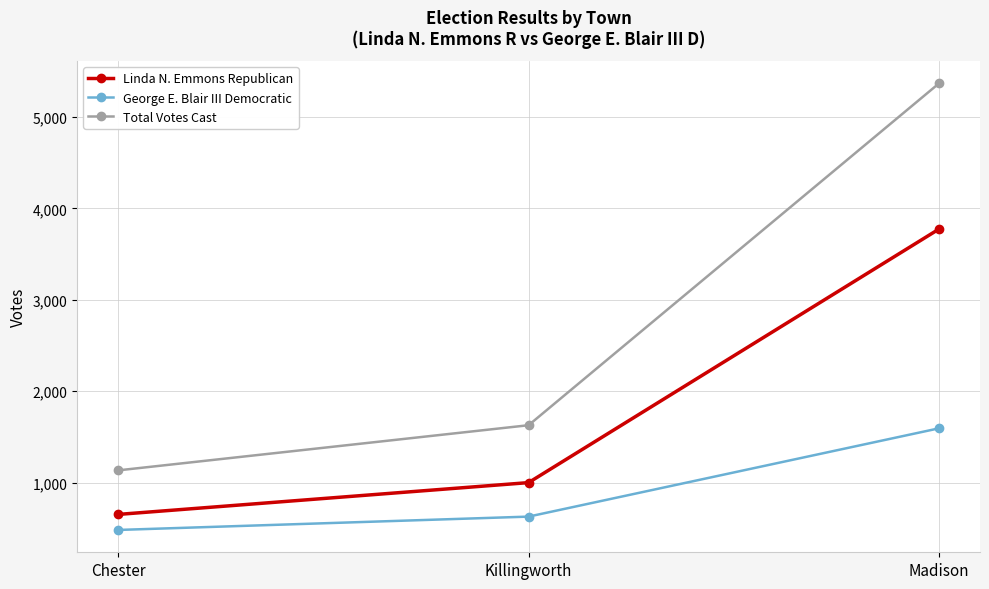

True or false: George E. Blair III Democratic has a value of 834 at Chester.

False